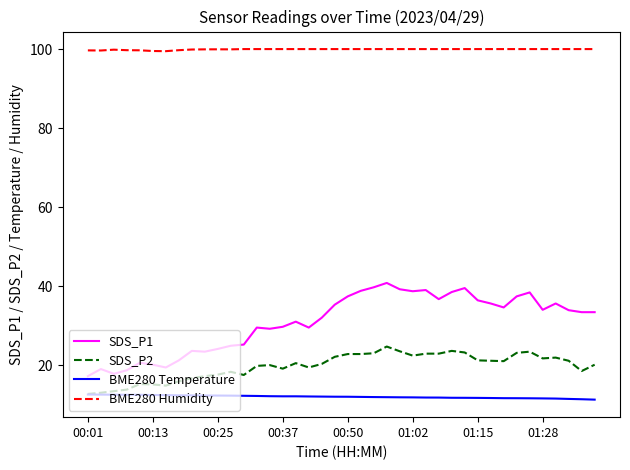

Rank the series by their maximum value, from highest to lowest.

BME280 Humidity, SDS_P1, SDS_P2, BME280 Temperature